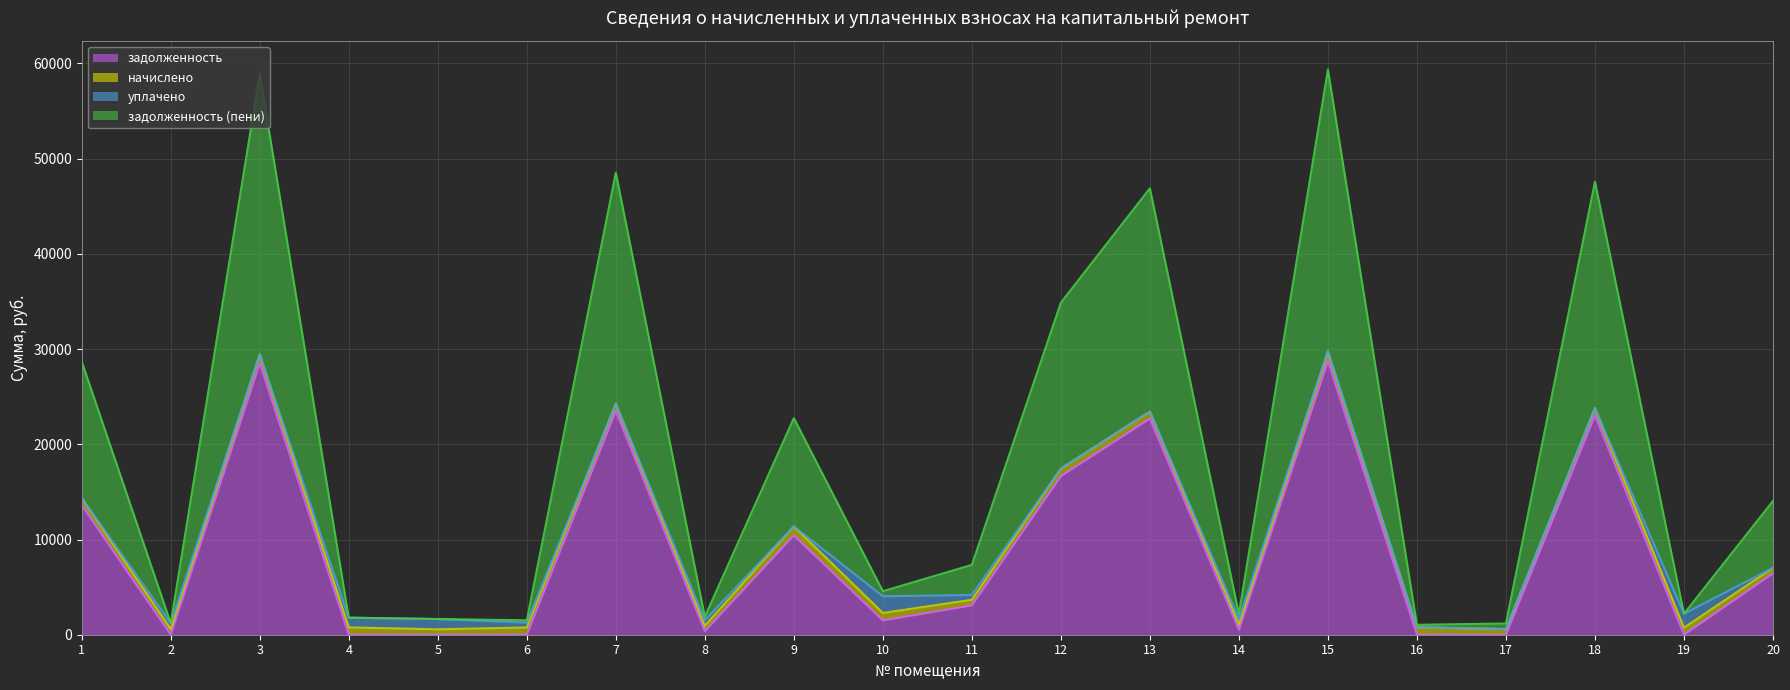

At which category does задолженность reach its first local valley?

2